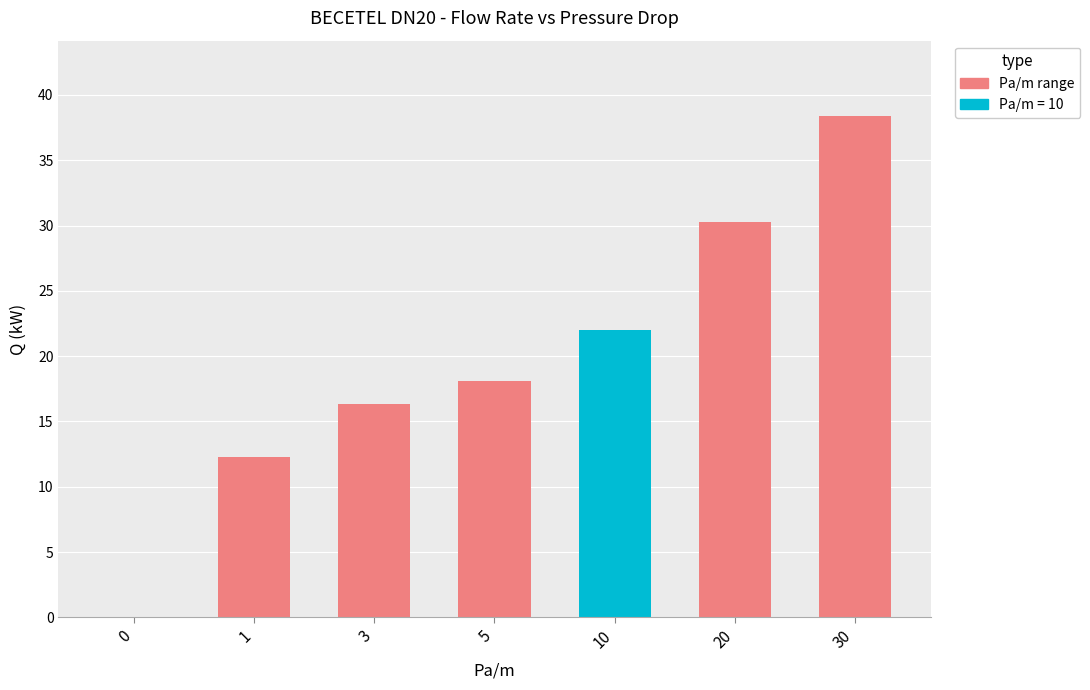

What is the change in value from 0 to 10?

+22.0